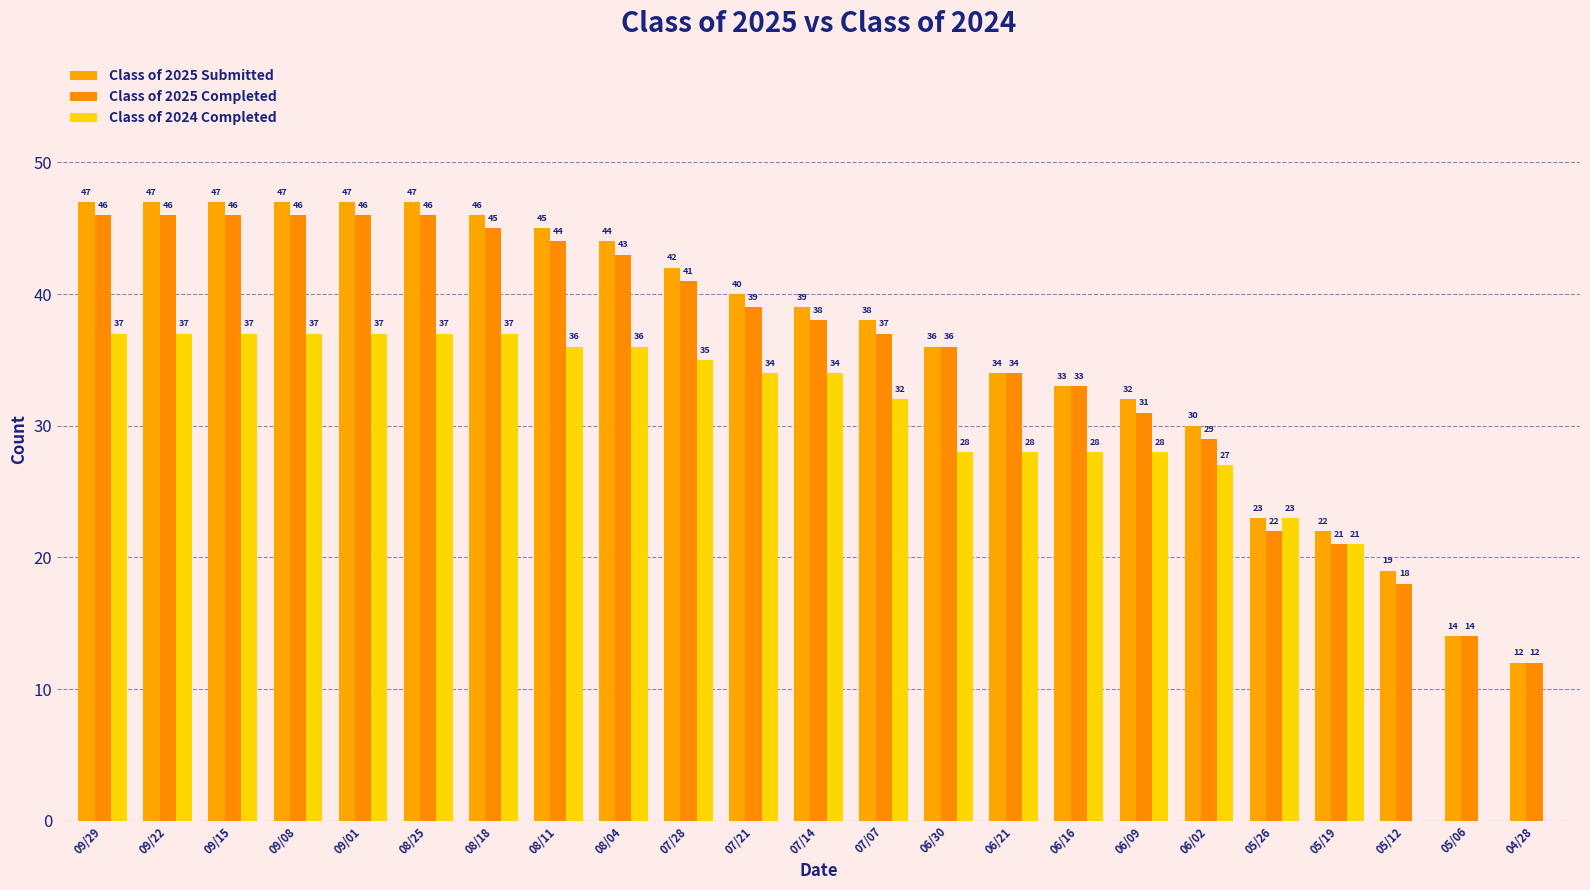

At 05/06, list the series in order from smallest to largest.

Class of 2024 Completed, Class of 2025 Submitted, Class of 2025 Completed